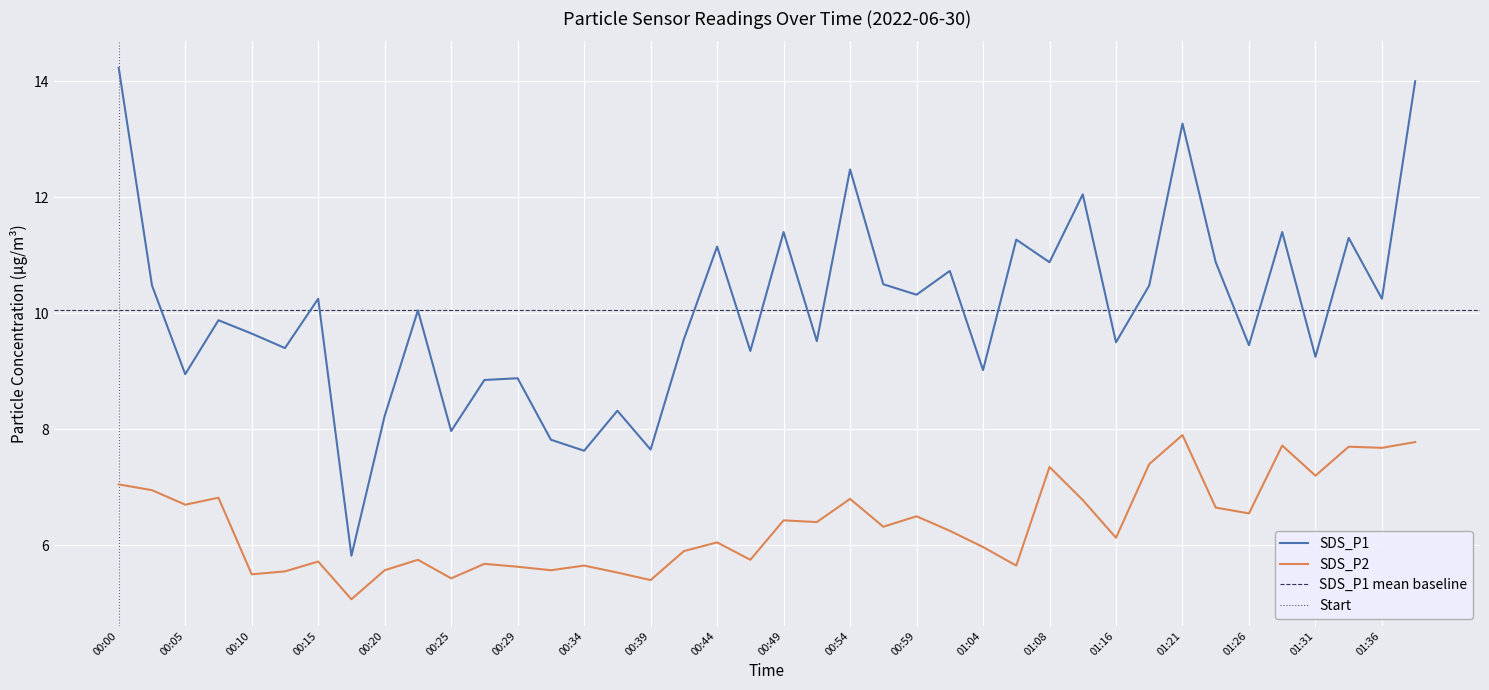

Does the chart display data point markers on the line(s)?

No